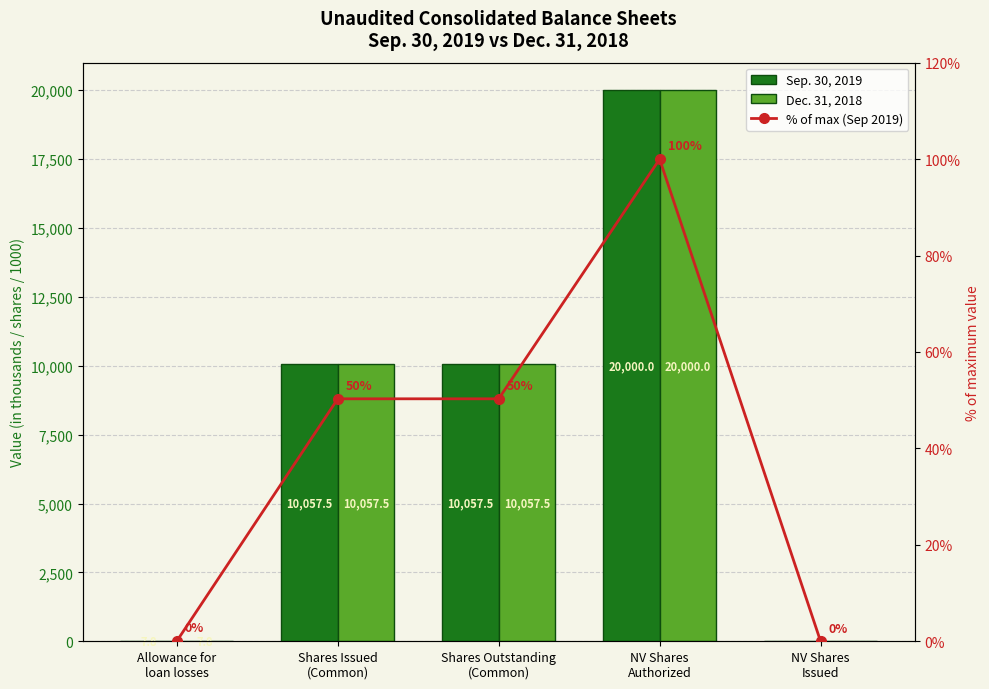

List the series in order of their peak value, lowest first.

% of max (Sep 2019), Sep. 30, 2019, Dec. 31, 2018